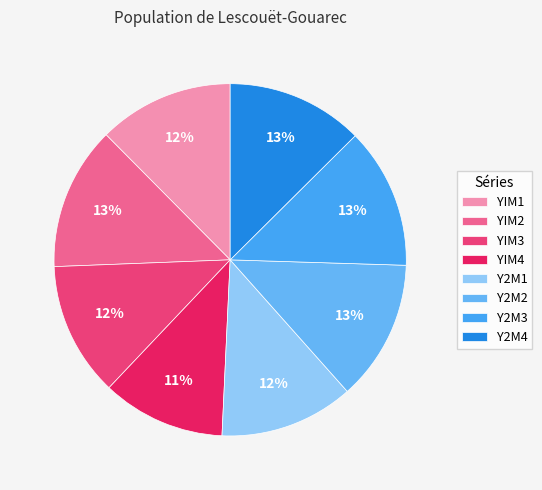

To the nearest percent, what is the difference between the largest and smallest slice percentages?

2%